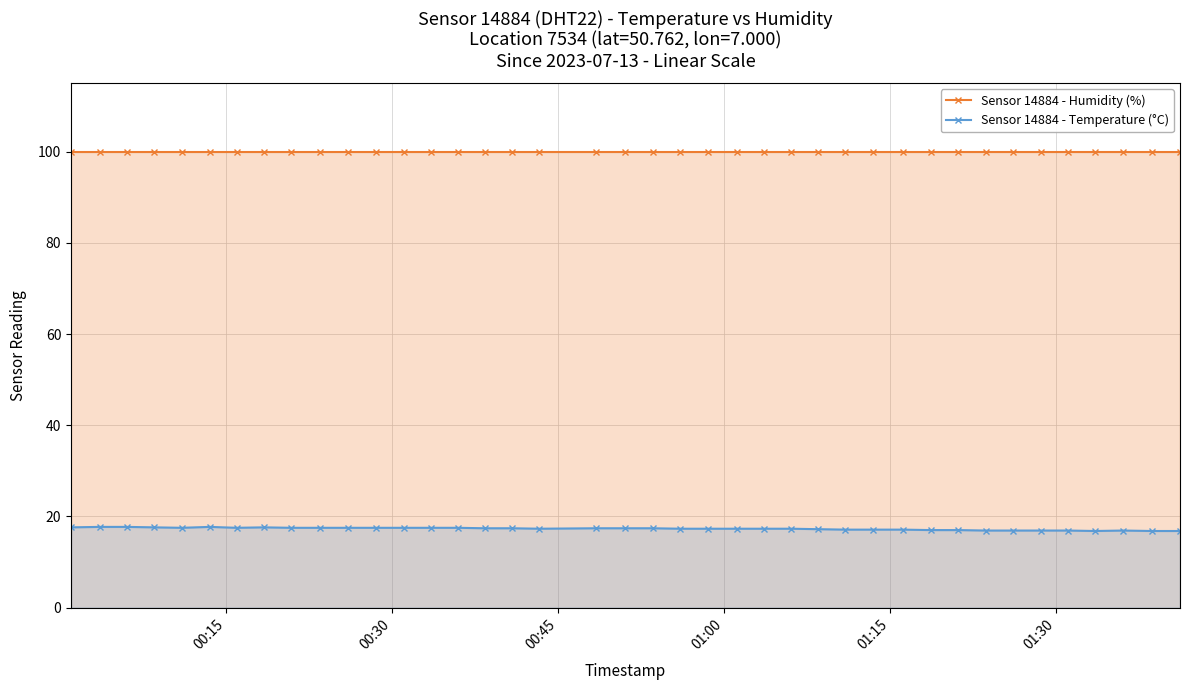

Rank the series by their maximum value, from lowest to highest.

Sensor 14884 - Temperature (°C), Sensor 14884 - Humidity (%)